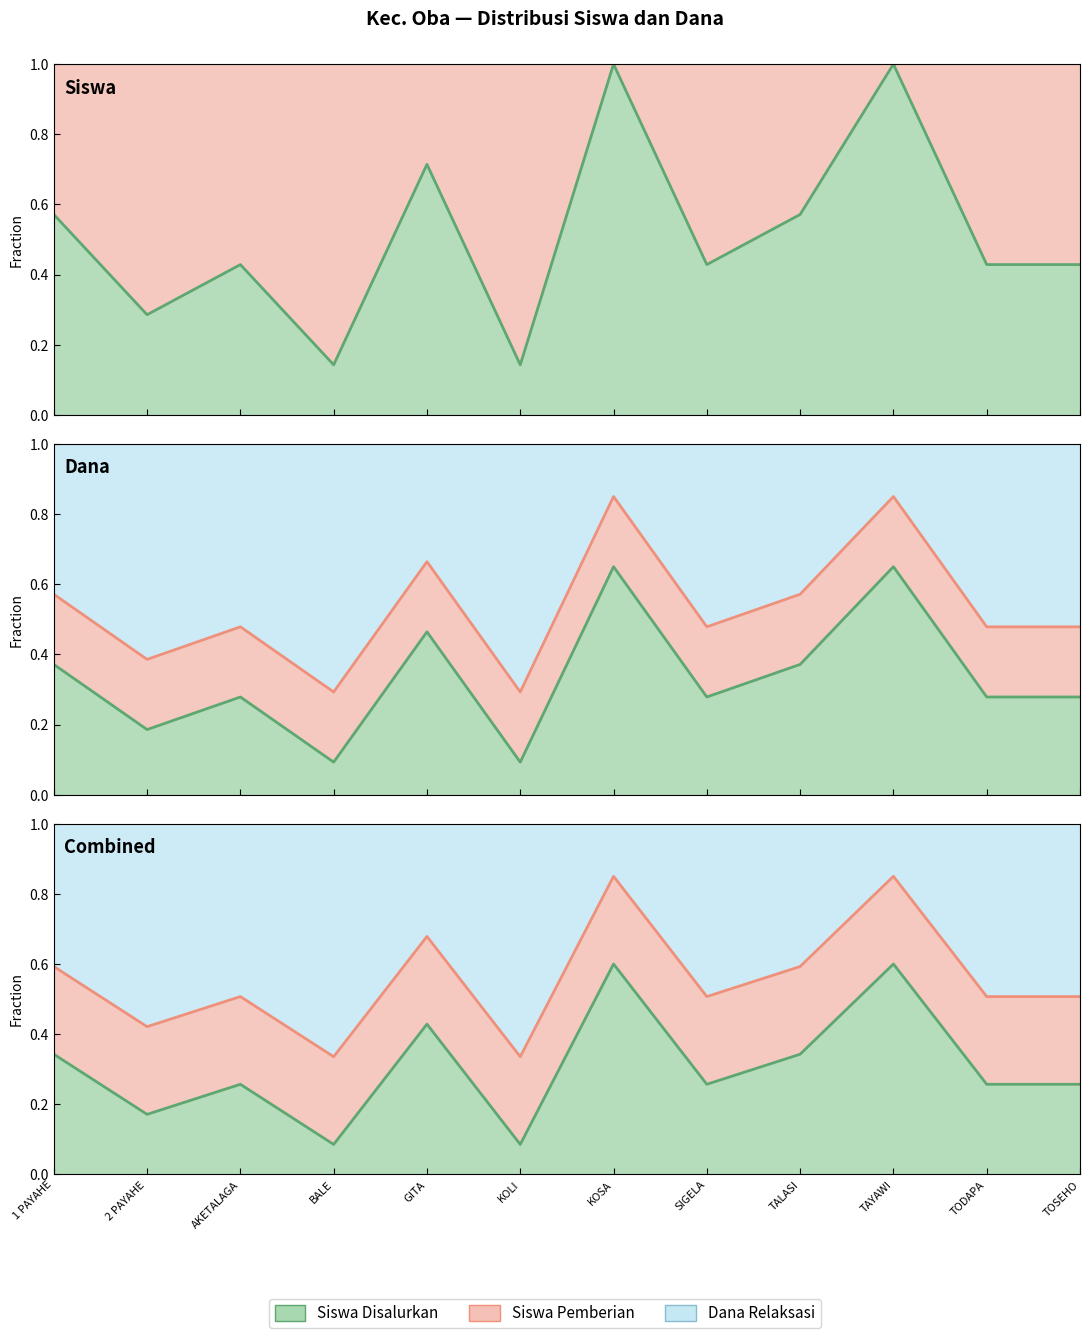

What is the difference between the maximum and second lowest values in the Siswa Disalurkan series?

0.6